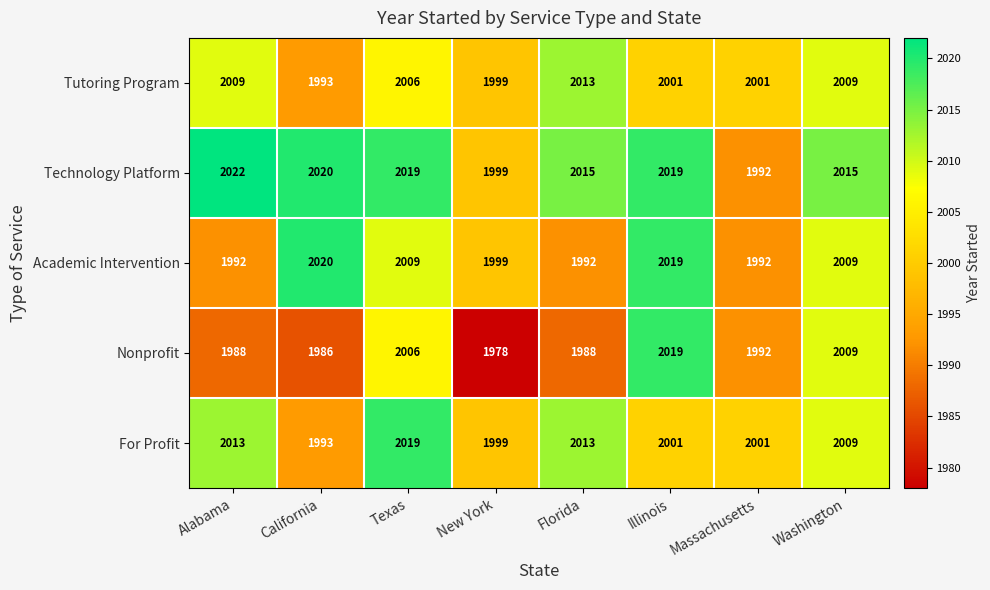

What is the approximate value of Nonprofit at Washington, to the nearest 5?

2010